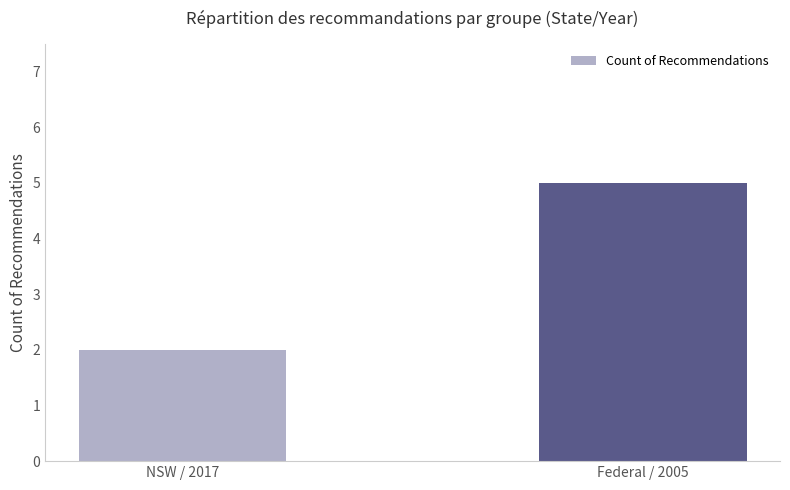

How many data points are less than 5?

1